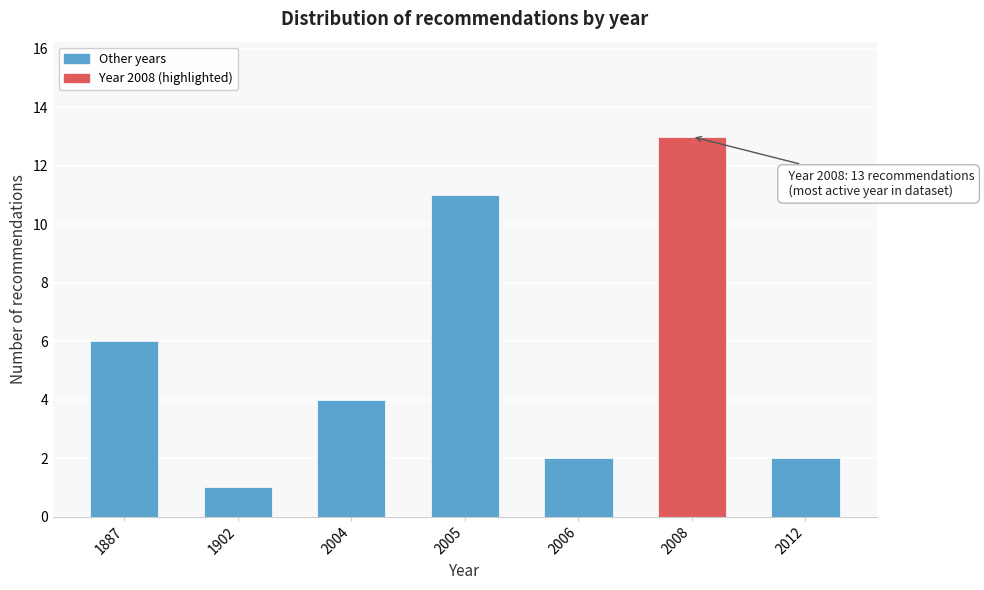

Reading left to right, extract all data points from this chart.

6	1	4	11	2	13	2